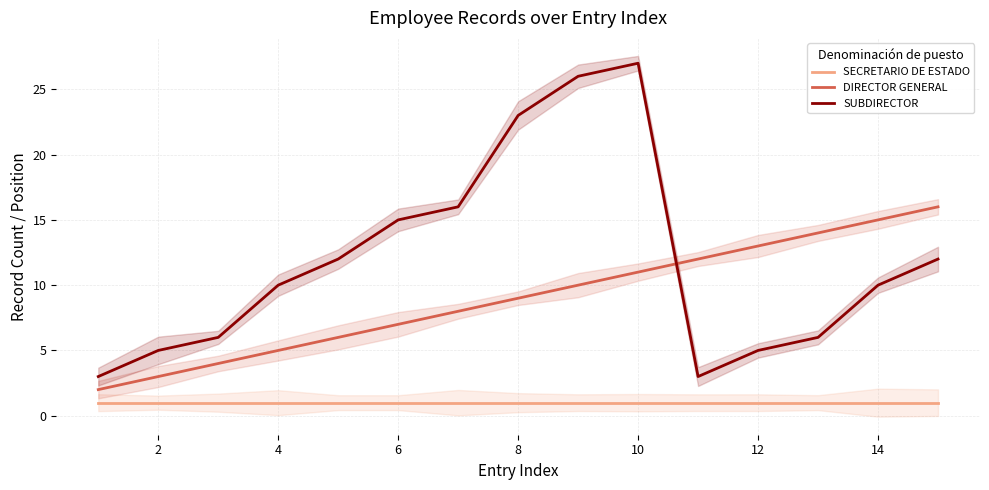

Is the value of SECRETARIO DE ESTADO at 14 greater than the value of DIRECTOR GENERAL at 4?

No